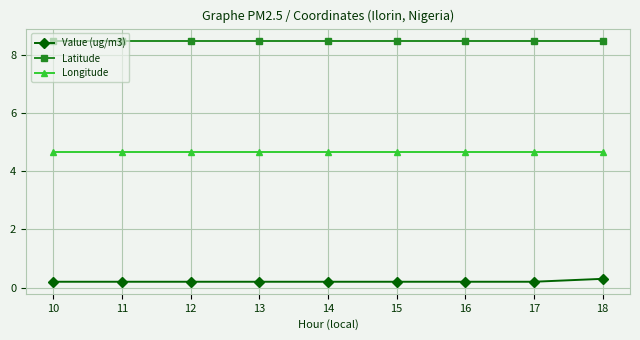

How many Value (ug/m3) values are between 0 and 1?

9